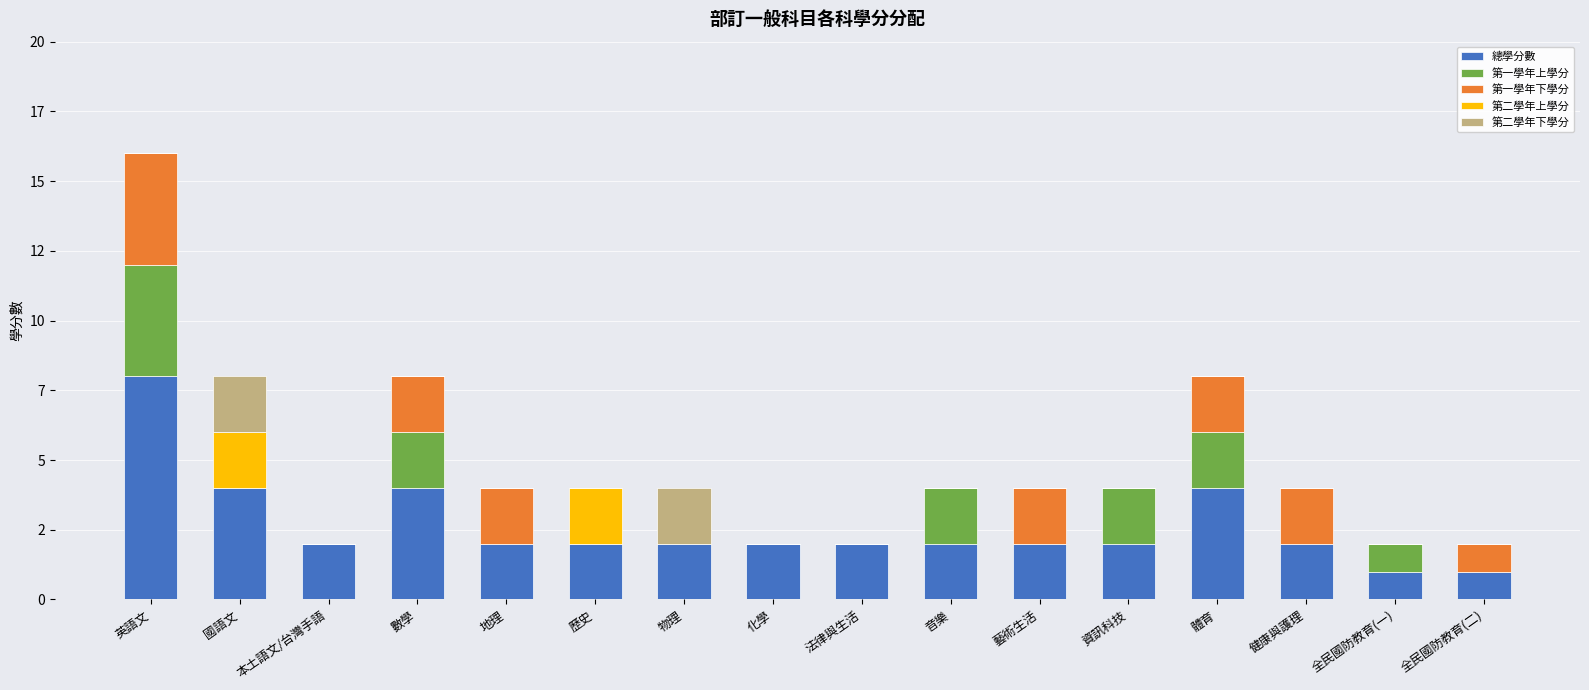

The value of 第二學年上學分 at 數學 is 0. True or false?

True